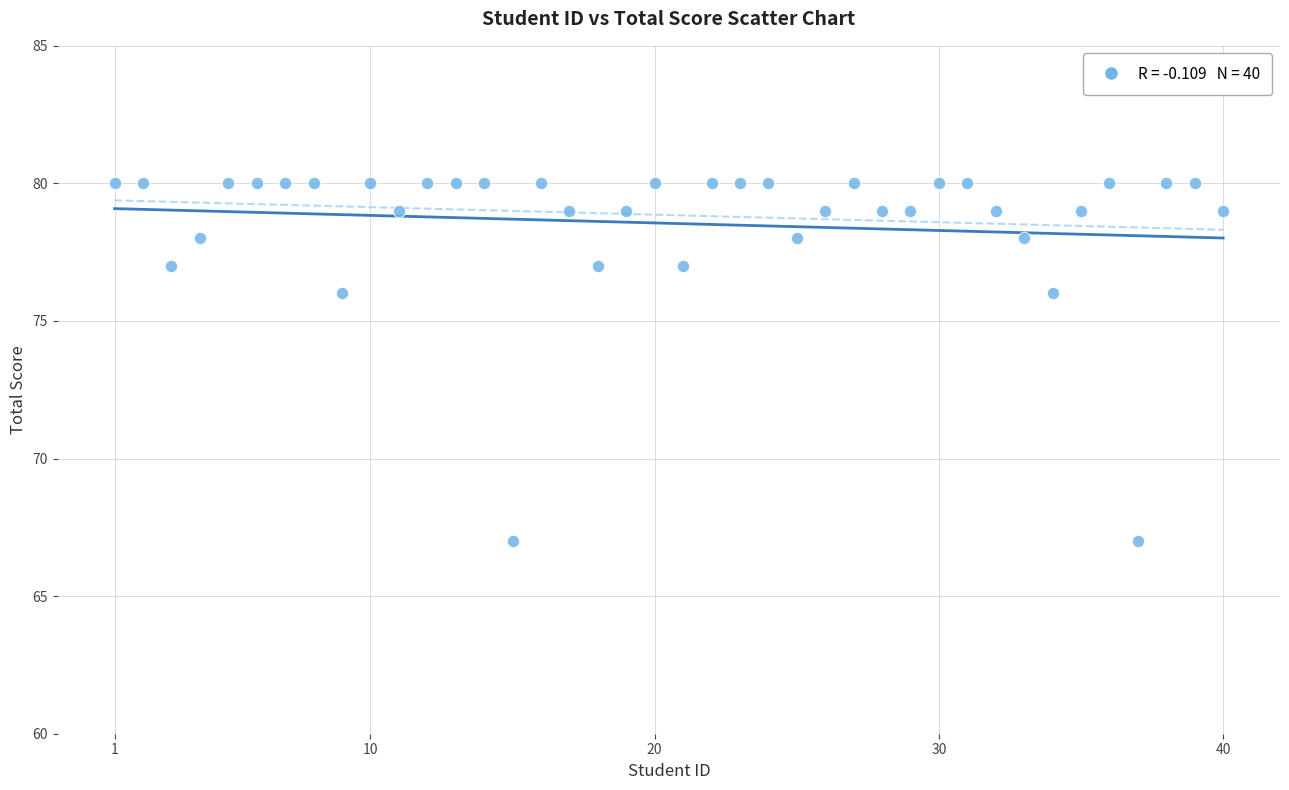

What is the range of Y values (max minus min)?

13